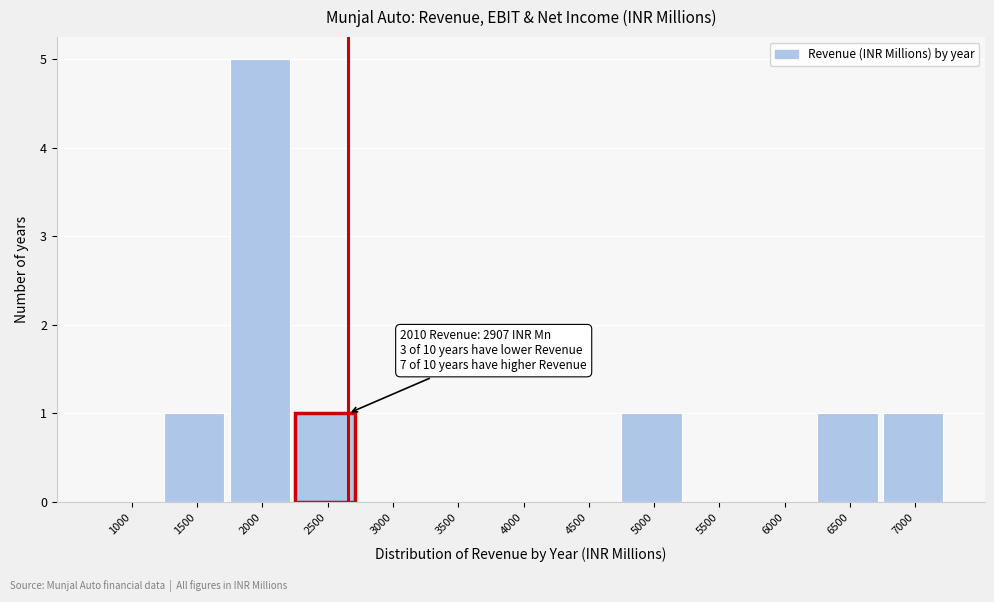

Reading right to left, list all the values displayed in this chart.

7000=1	6500=1	6000=0	5500=0	5000=1	4500=0	4000=0	3500=0	3000=0	2500=1	2000=5	1500=1	1000=0